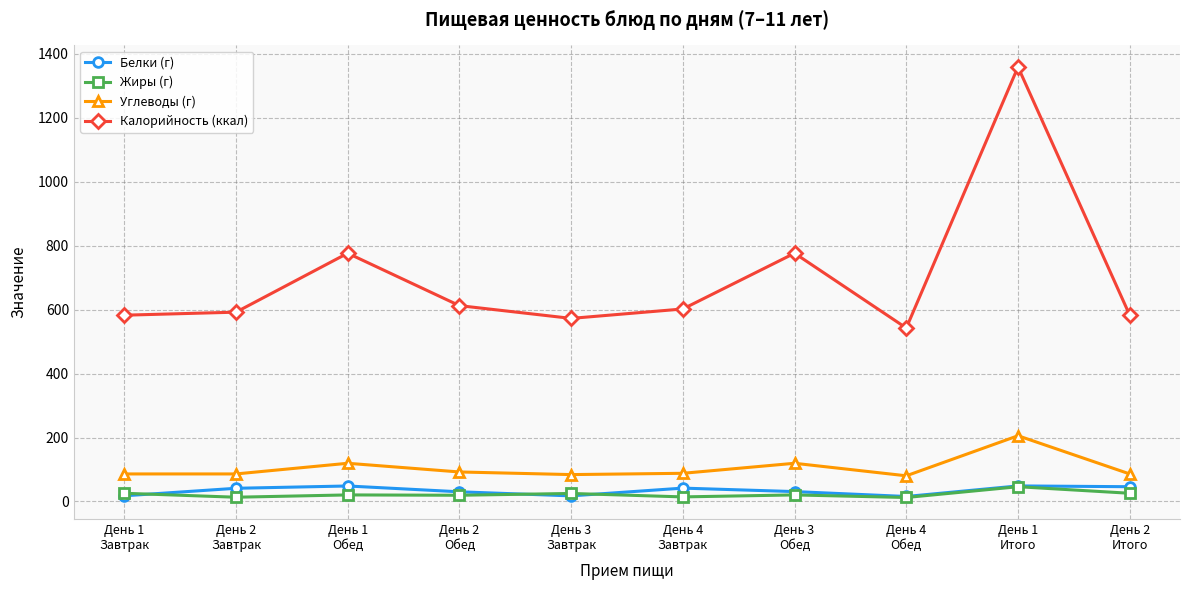

How many interior local peaks does the Калорийность (ккал) series have?

3